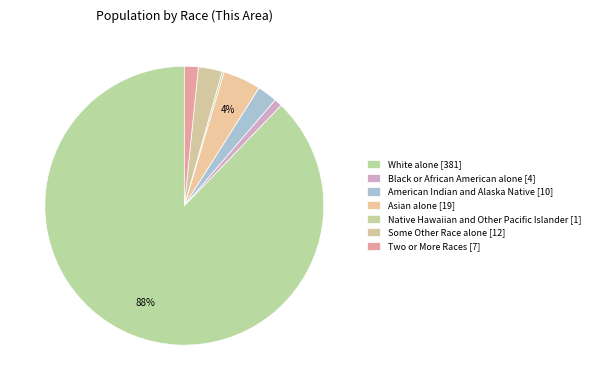

True or false: Two or More Races accounts for 2% of the total.

True